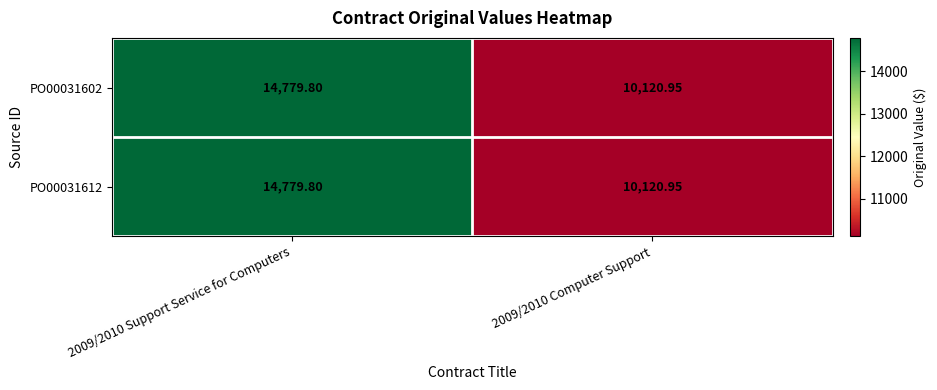

Is the value of PO00031612 at 2009/2010 Support Service for Computers greater than the value of PO00031602 at 2009/2010 Computer Support?

Yes